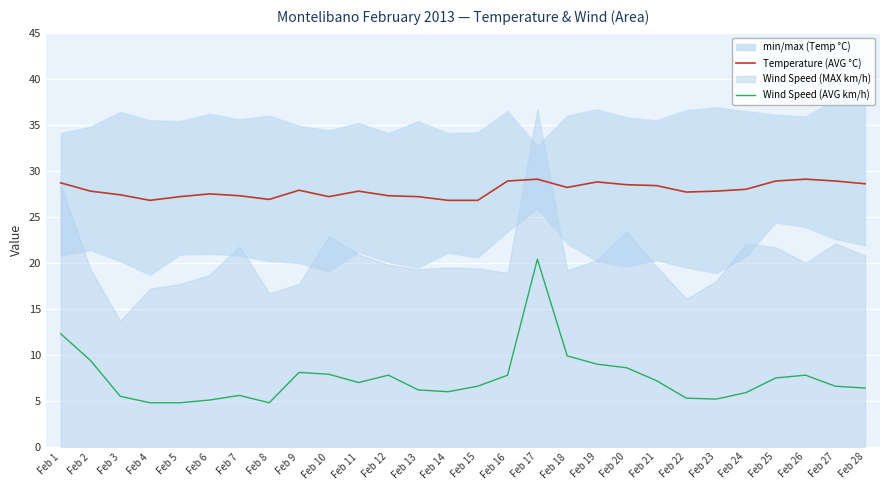

What is the minimum value for Temperature (AVG °C)?

26.8